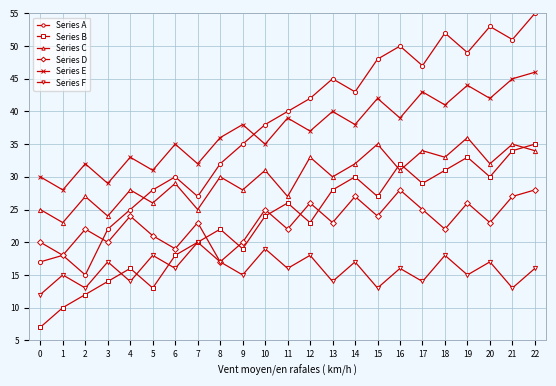

Rank the series by their maximum value, from highest to lowest.

Series A, Series E, Series C, Series B, Series D, Series F